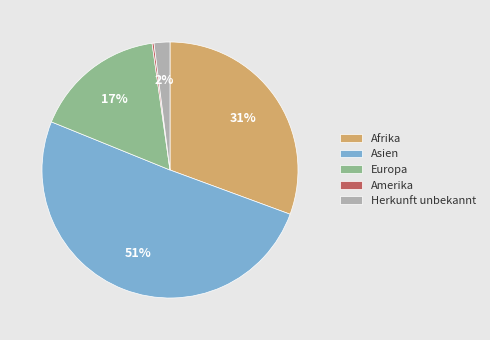

To the nearest percent, what portion does Herkunft unbekannt represent?

2%